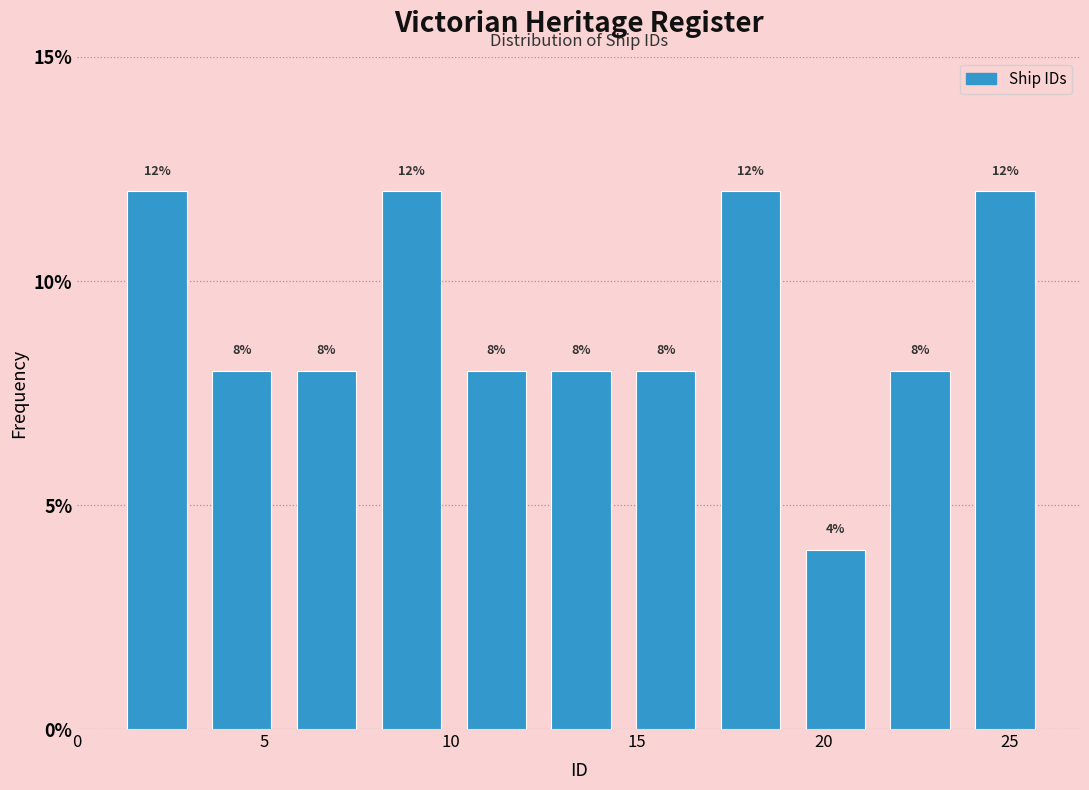

Reading left to right, transcribe this chart: for each bar, give the range it covers on the x-axis and its height. The bar edges are not printed on the chart, so give them approximately, as read against the axis.

1.0 to 3.5: 12
3.5 to 5.5: 8
5.5 to 8.0: 8
8.0 to 10.0: 12
10.0 to 12.5: 8
12.5 to 14.5: 8
14.5 to 17.0: 8
17.0 to 19.0: 12
19.0 to 21.5: 4
21.5 to 23.5: 8
23.5 to 26.0: 12